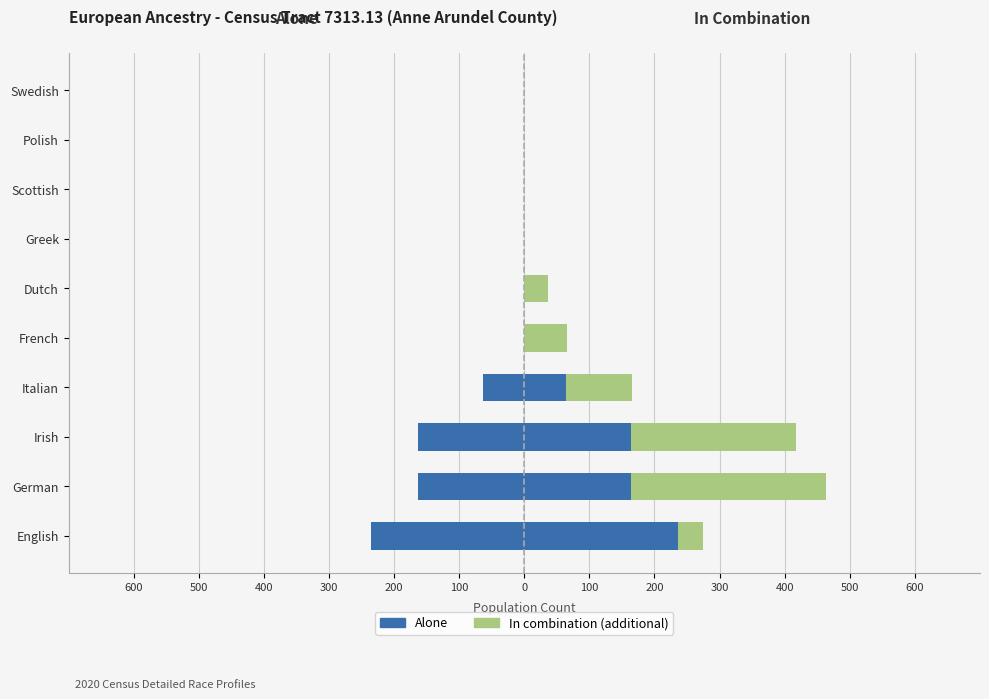

List the series in order of their overall mean, highest first.

In combination (additional), Alone